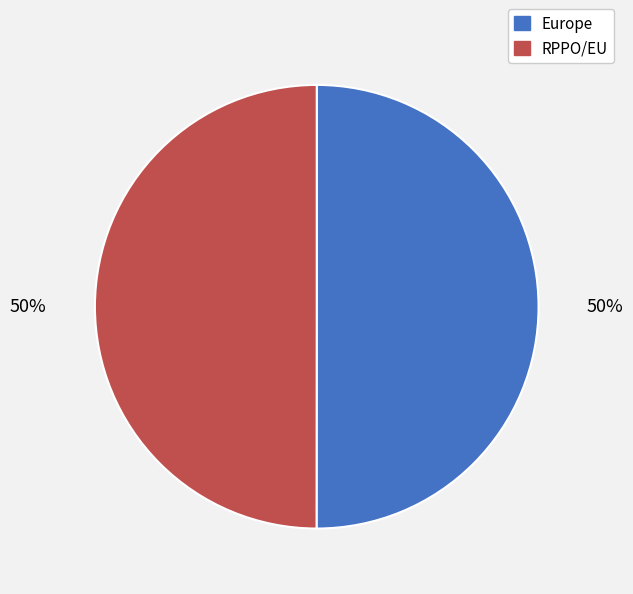

Do Europe and RPPO/EU together represent more than half of the pie?

Yes